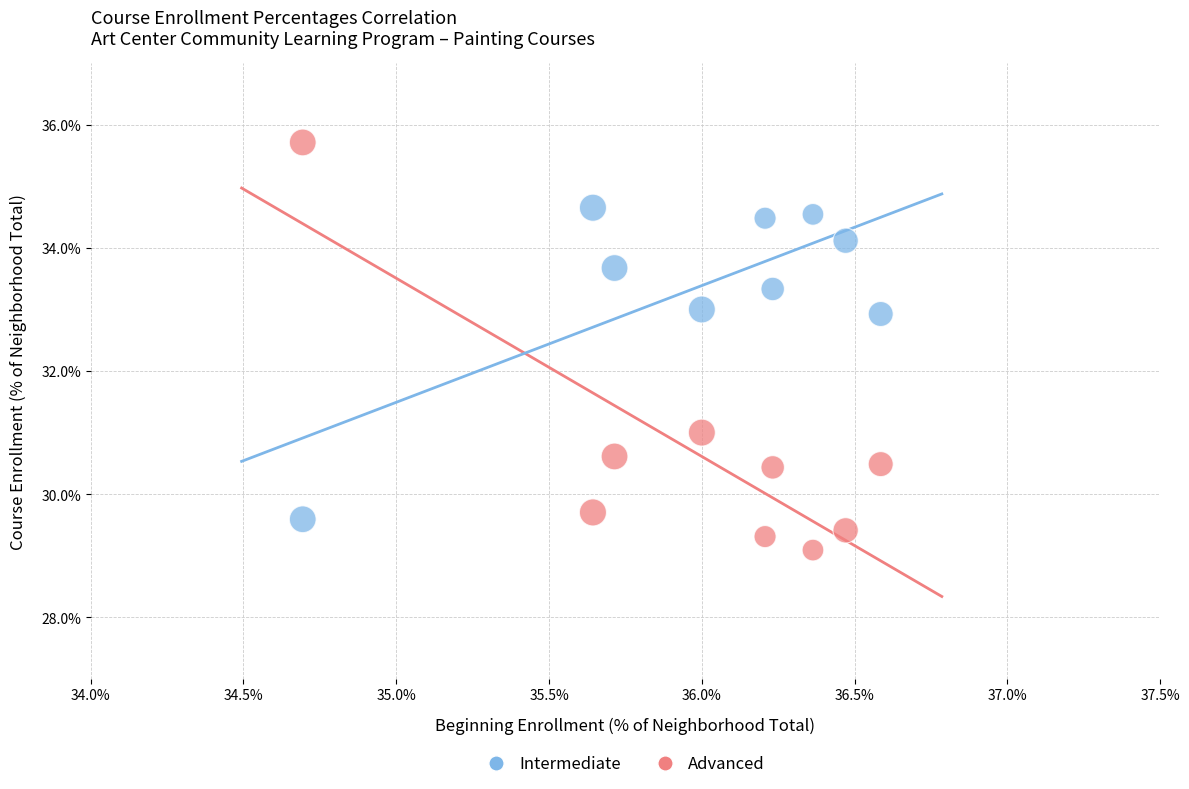

Which series contains the highest Y value?

Advanced